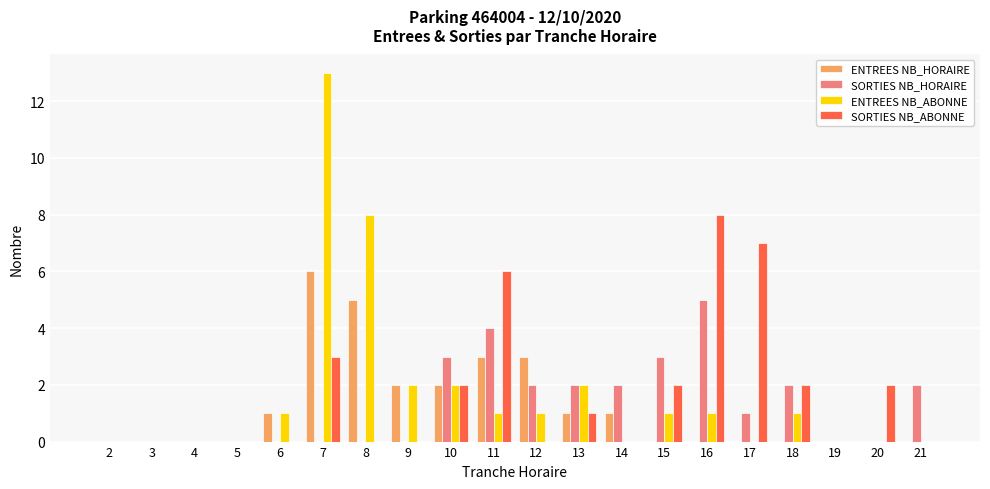

Between 9 and 16, which series saw the biggest shift?

SORTIES NB_ABONNE